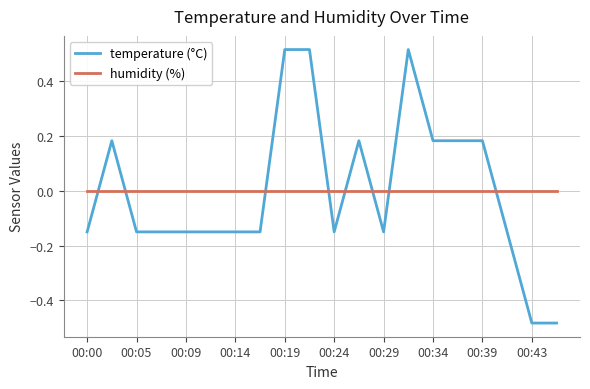

Which series has the widest spread of values?

temperature (°C)